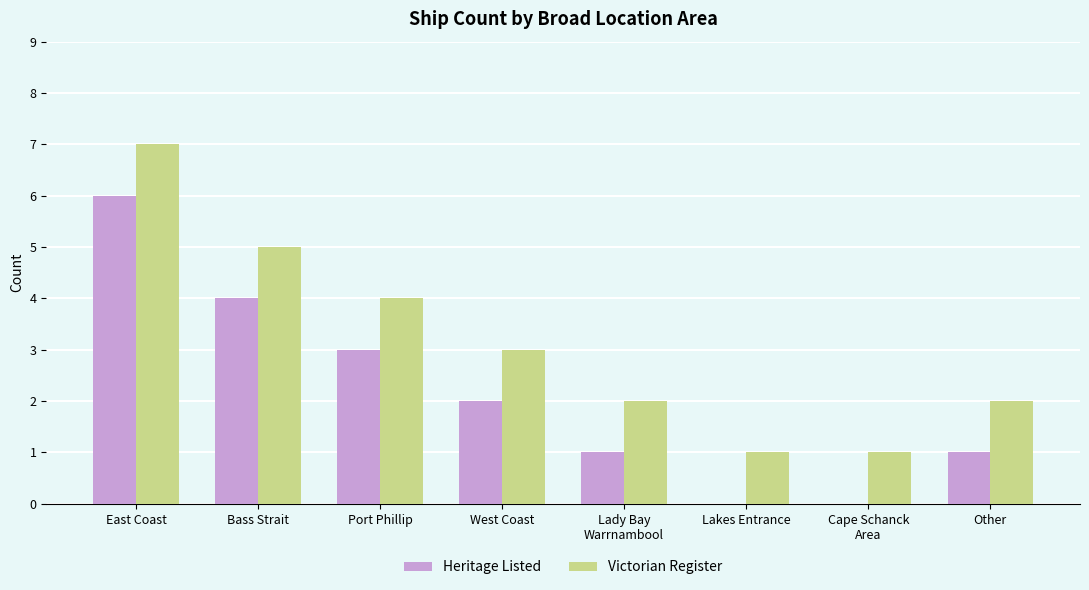

What is the approximate value of Victorian Register at Port Phillip?

4